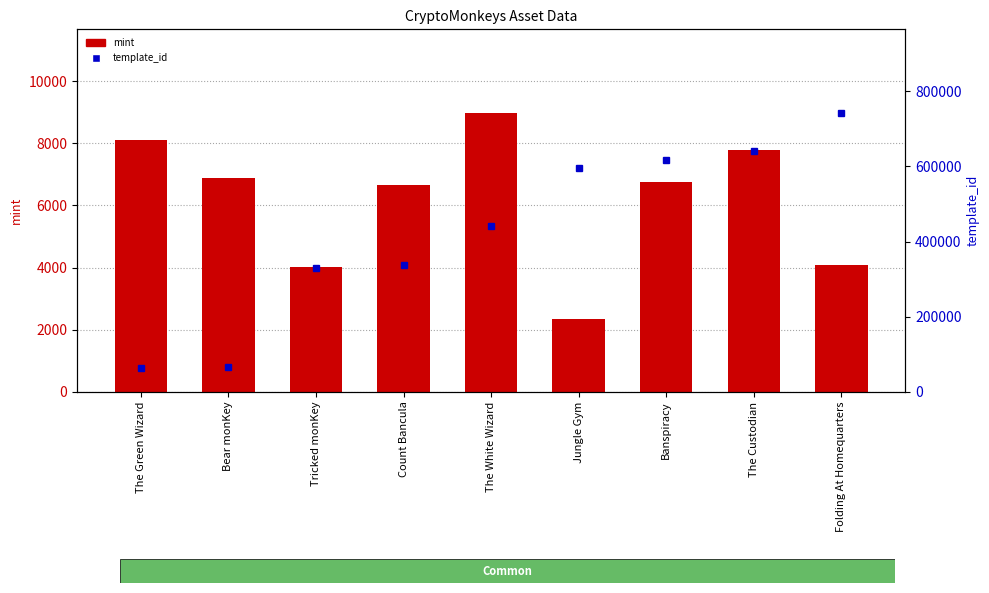

Which label corresponds to the largest value in the chart?

Folding At Homequarters